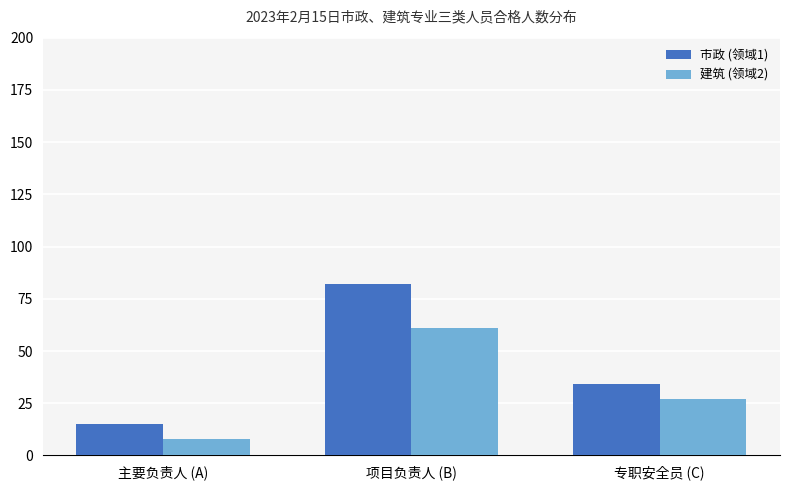

Count the 建筑 (领域2) values in the range 8 to 61.

3